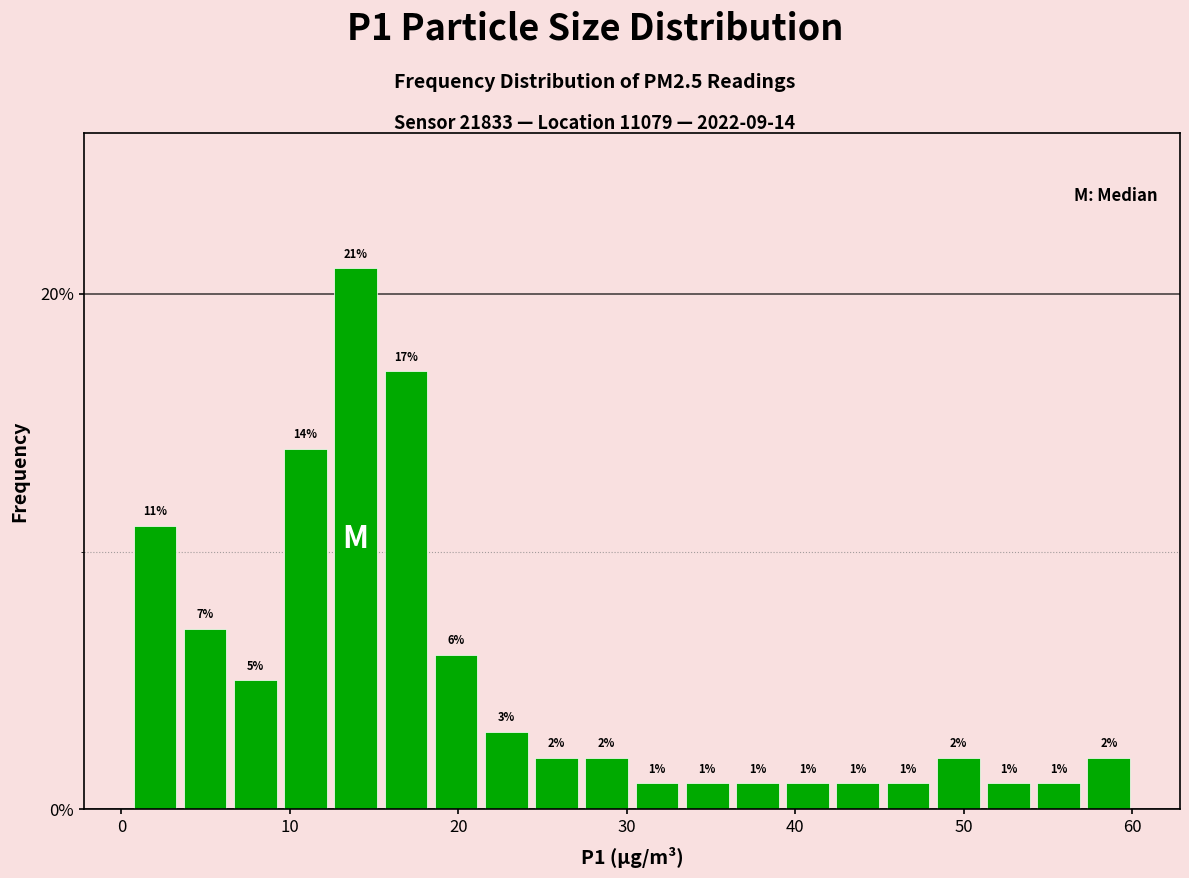

Around what value on the x-axis is the tallest bar? Give the approximate position of its centre, as read against the axis.

14